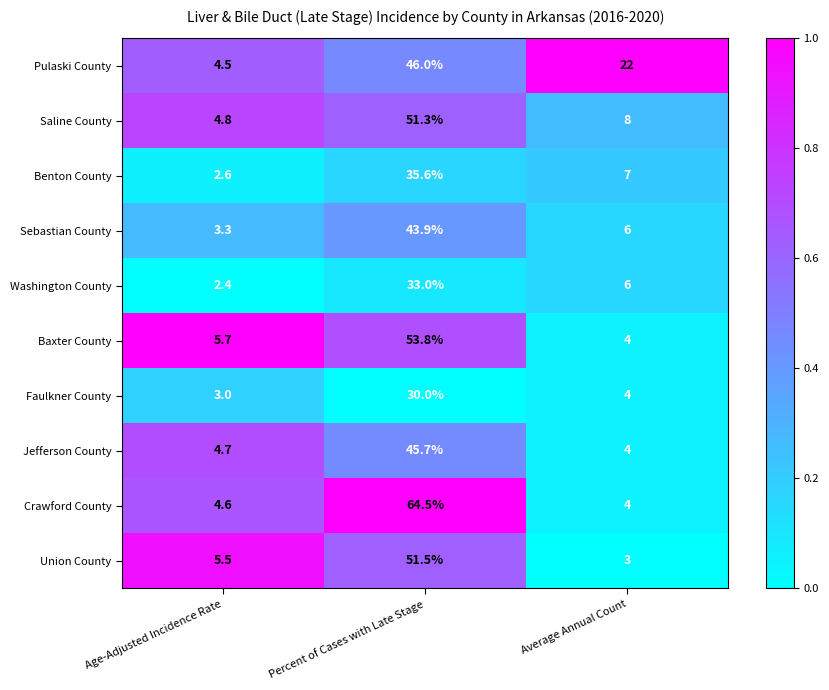

What is the average value of the Baxter County series?

21.2